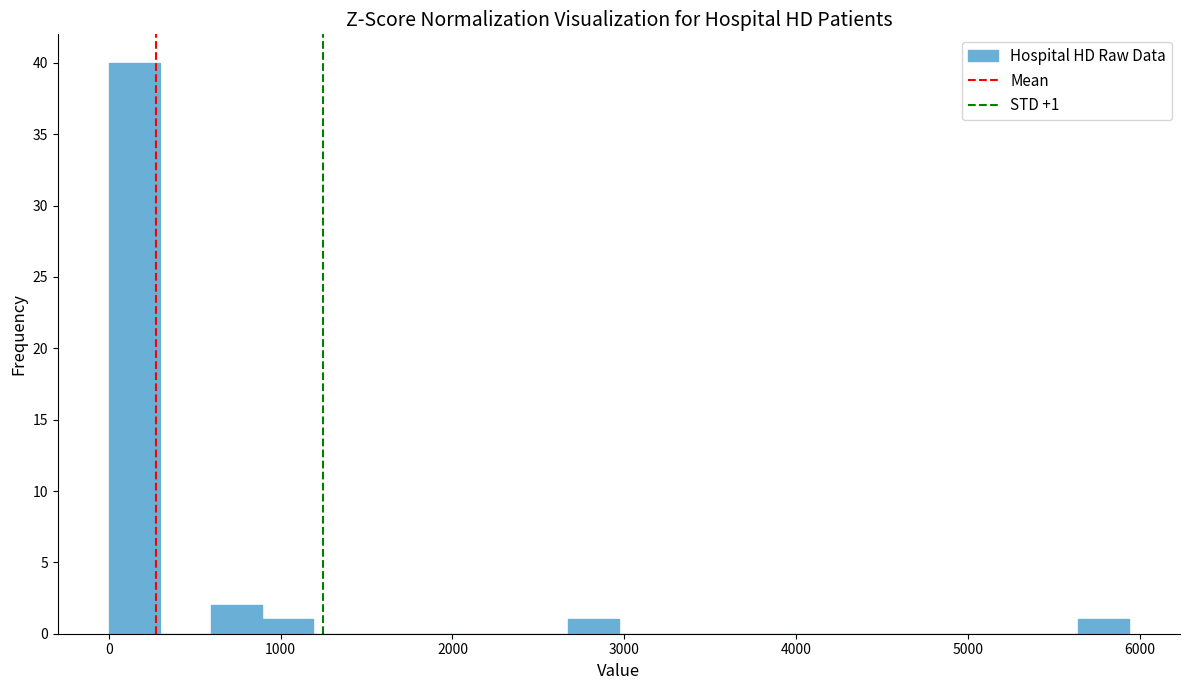

Read against the x-axis, roughly where is the centre of the tallest bar?

100